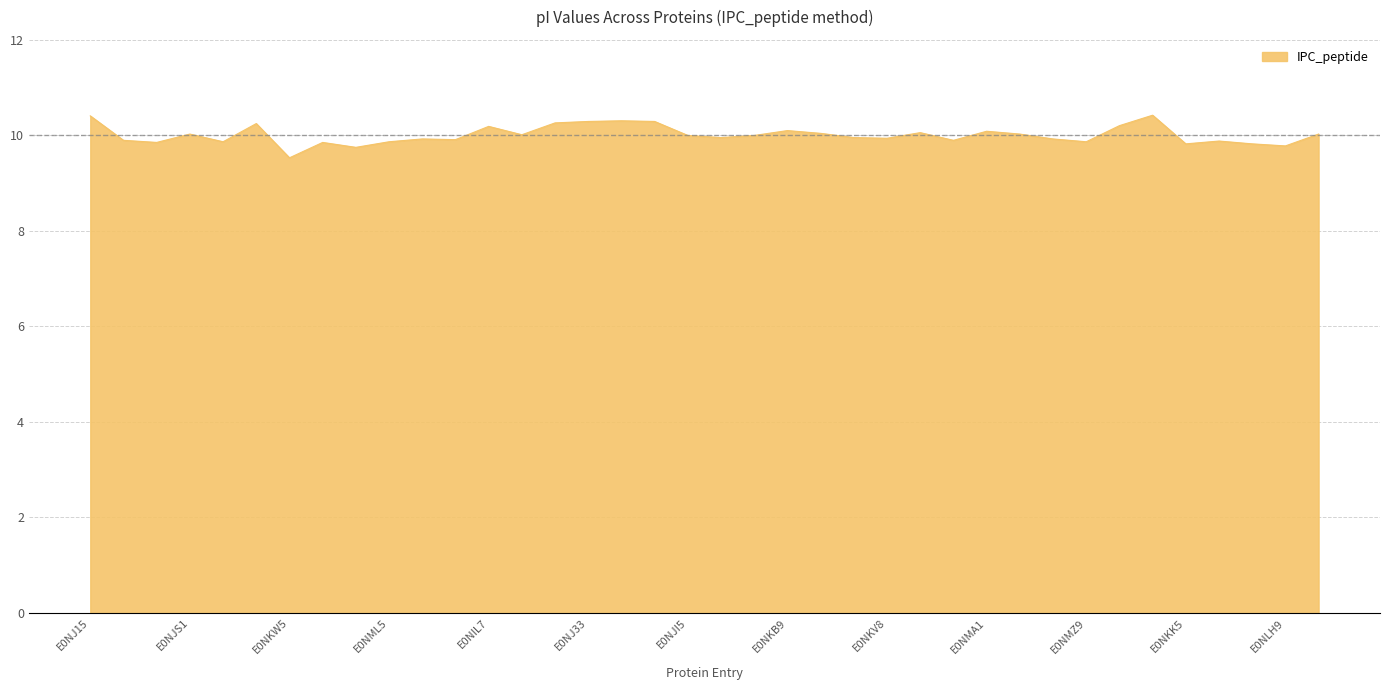

What is the difference between the maximum and minimum values?

0.9